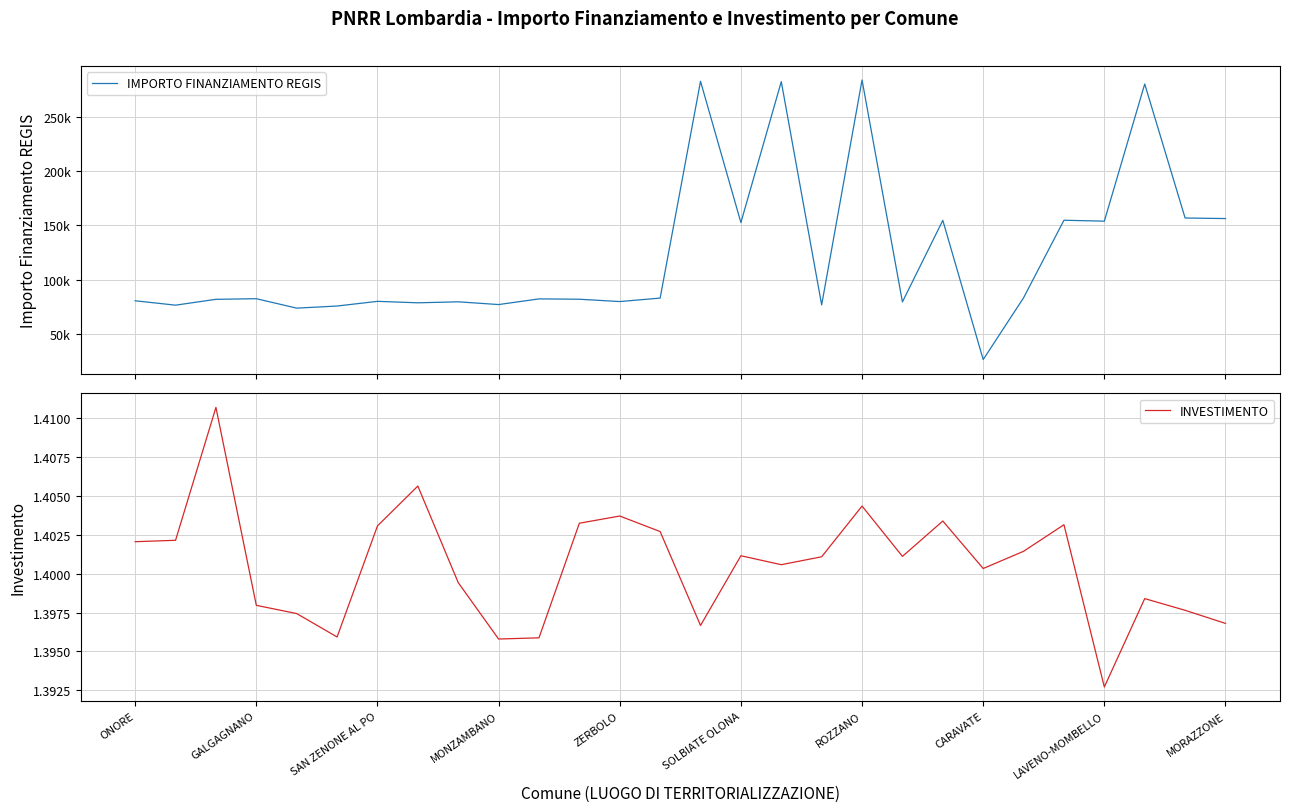

What are all the series names shown in the legend?

IMPORTO FINANZIAMENTO REGIS, INVESTIMENTO